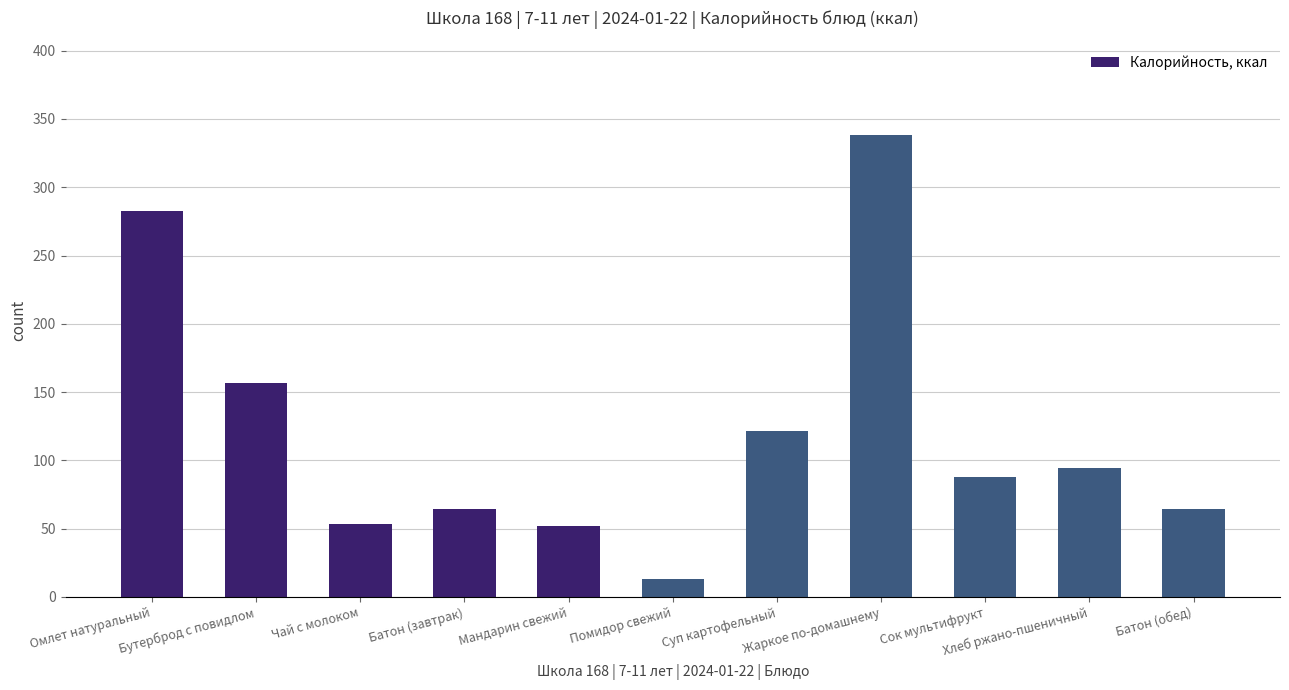

The value at Омлет натуральный is 158.3. True or false?

False